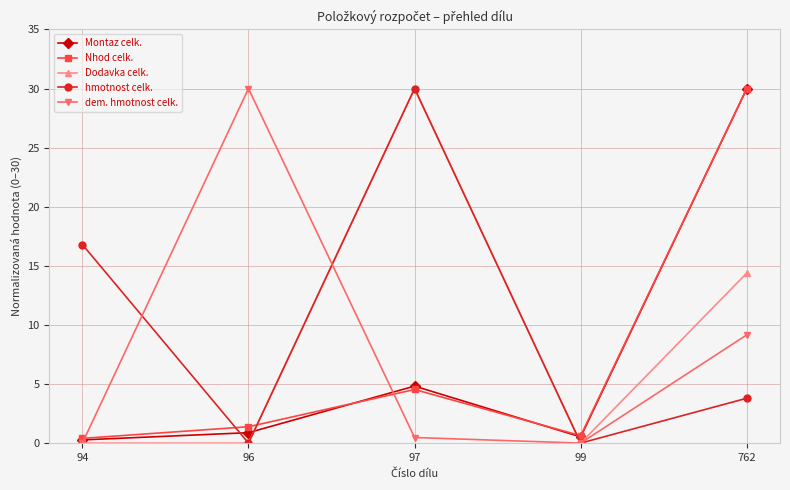

At which category is the sum across all series the highest?

762